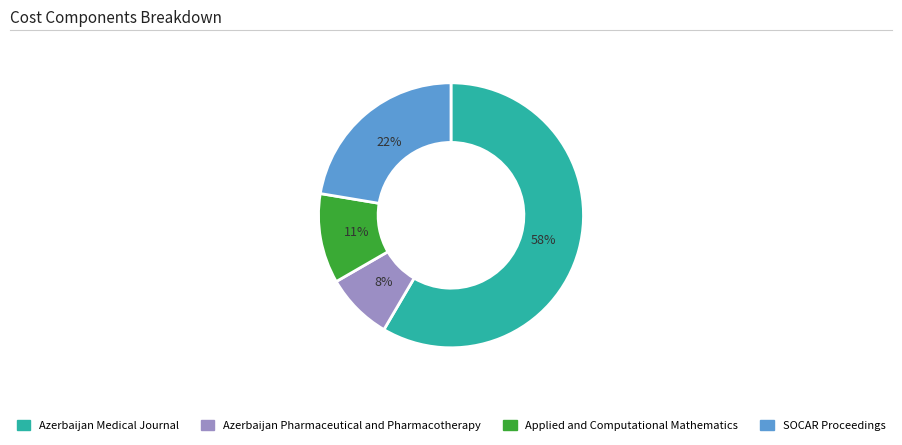

Between Azerbaijan Pharmaceutical and Pharmacotherapy and Applied and Computational Mathematics, which is larger?

Applied and Computational Mathematics